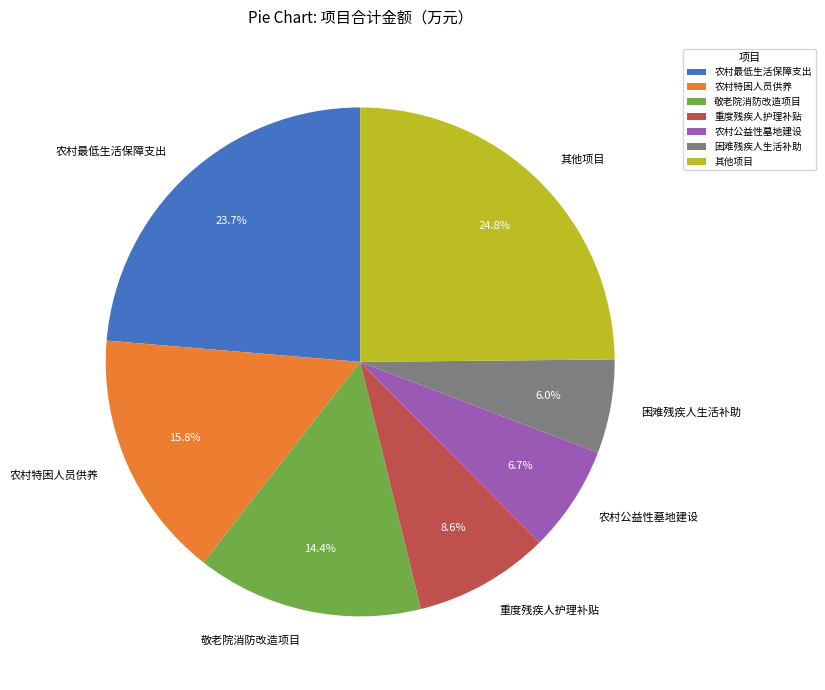

Is 农村特困人员供养 the majority of the pie?

No